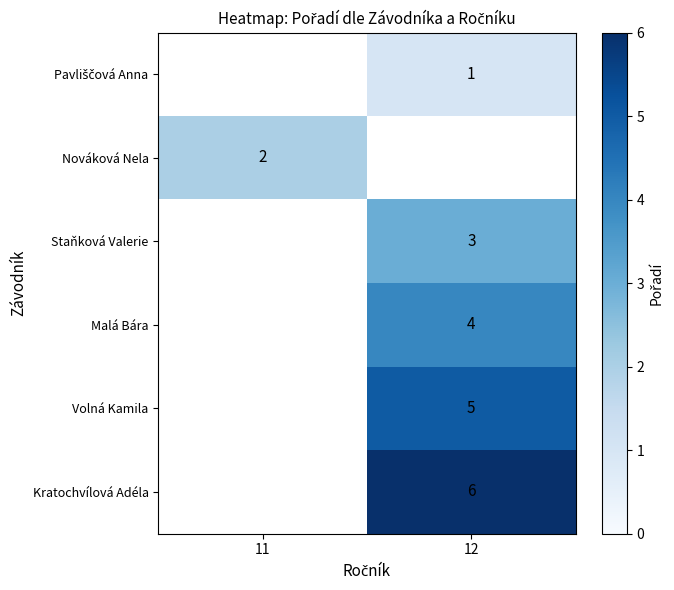

Is it true that Volná Kamila equals 5 at 12?

True